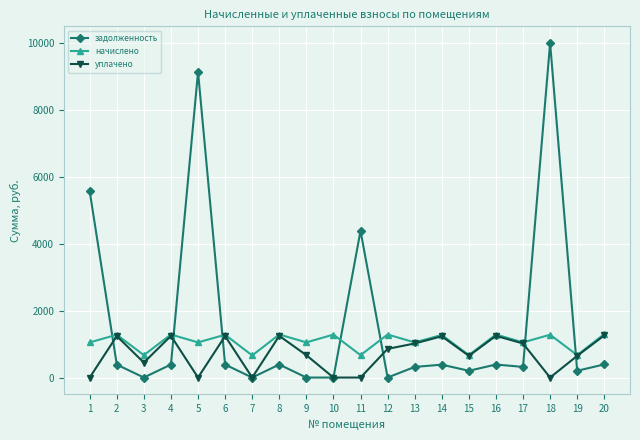

What is the maximum value shown in the chart?

9996.1